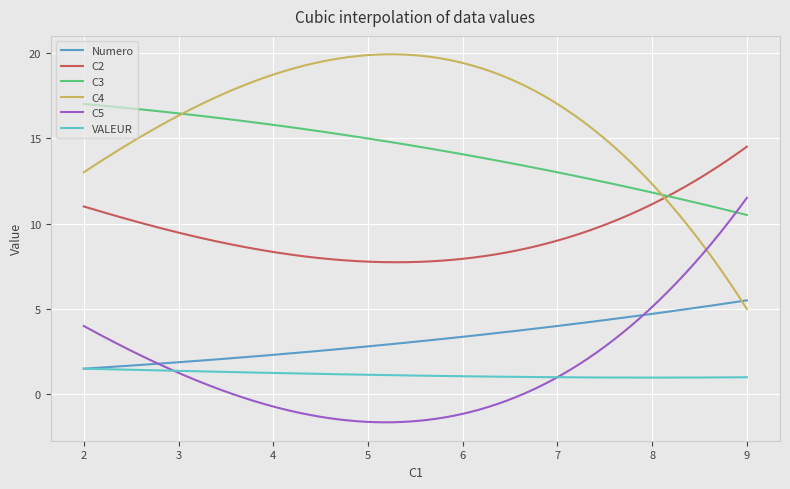

True or false: C2 and Numero intersect in this chart.

False